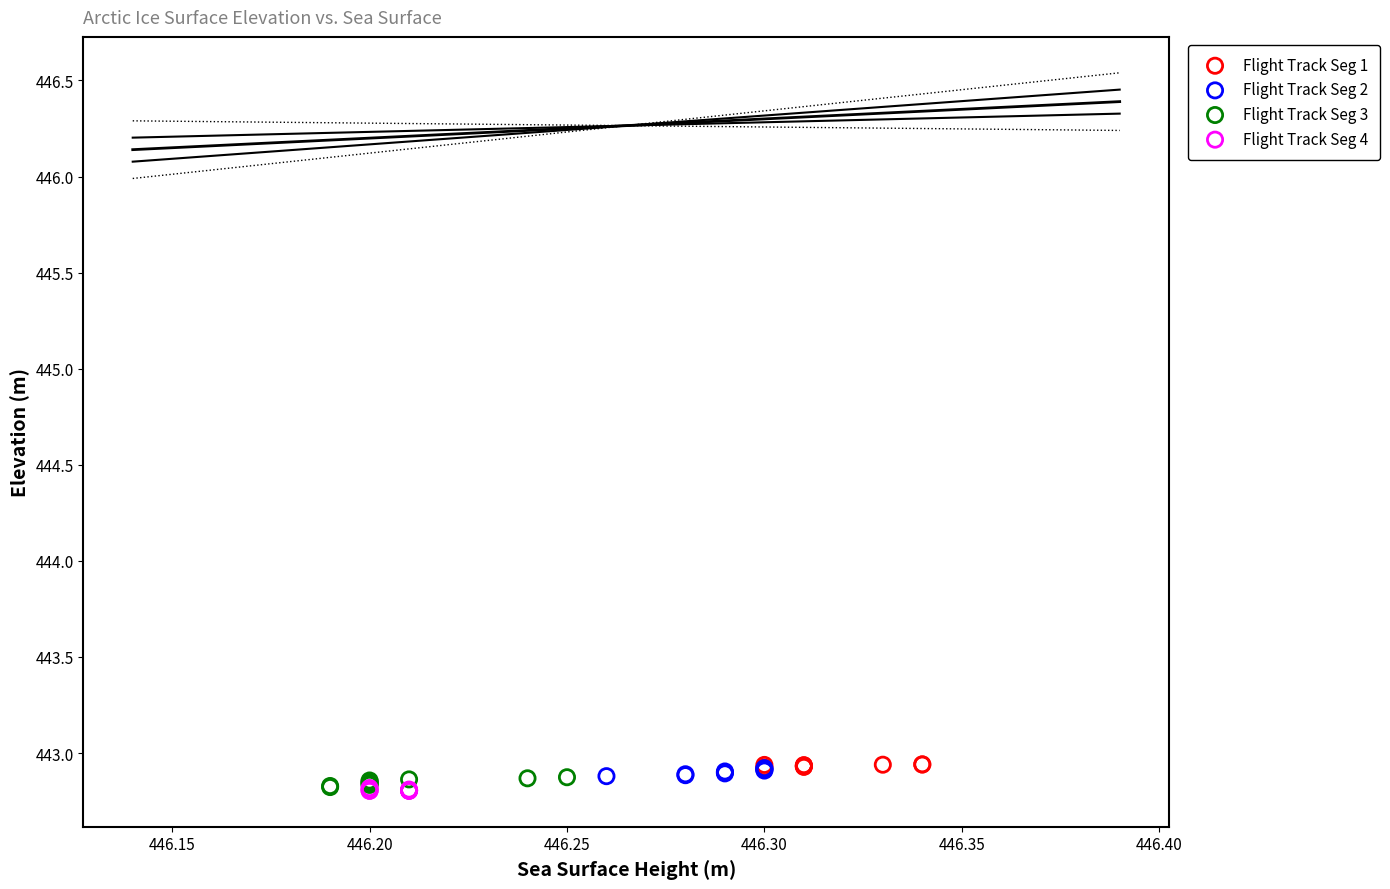

What are all the series names shown in the legend?

Flight Track Seg 1, Flight Track Seg 2, Flight Track Seg 3, Flight Track Seg 4